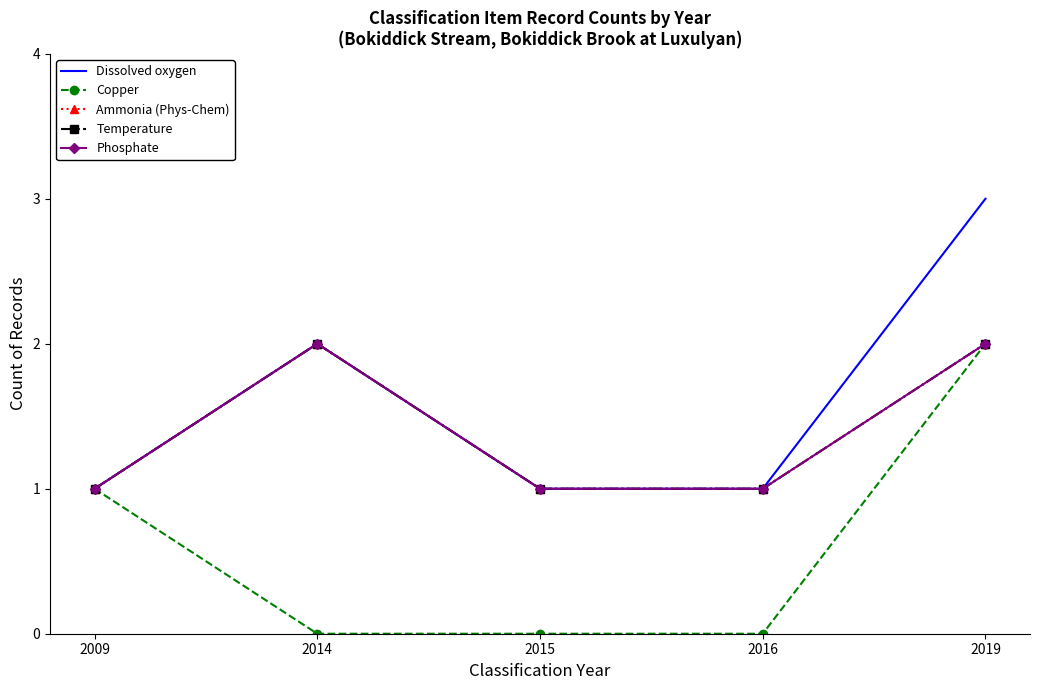

What is the sum of all Copper values?

3